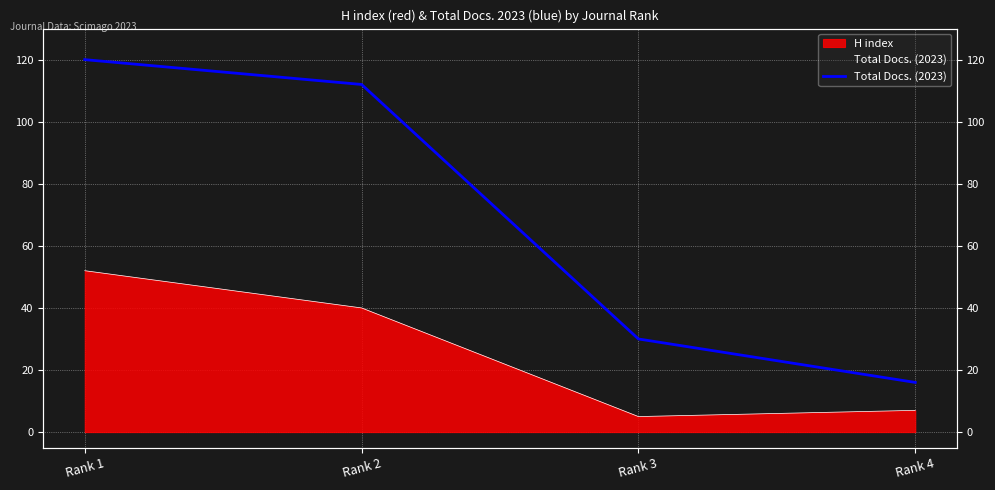

True or false: the data shows 5 at Rank 4.

False